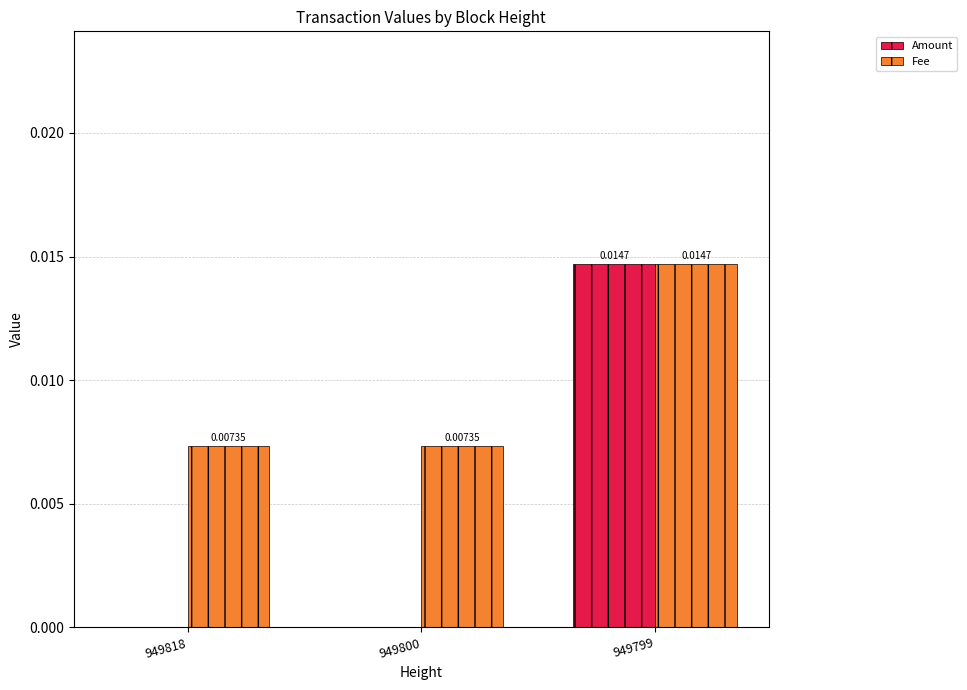

Is the value of Amount at 949800 greater than the value of Fee at 949799?

No